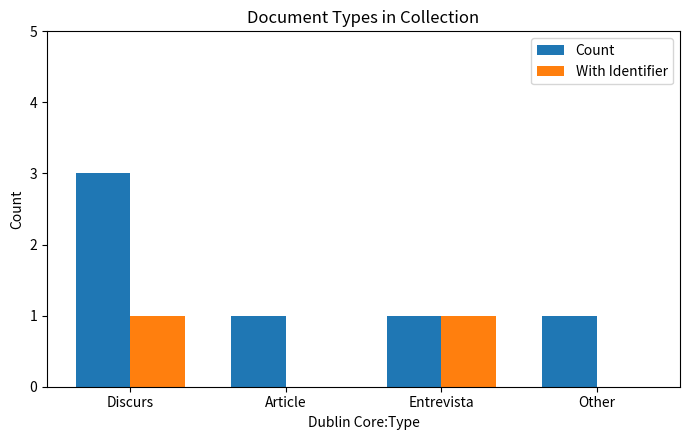

Which series has the widest spread of values?

Count